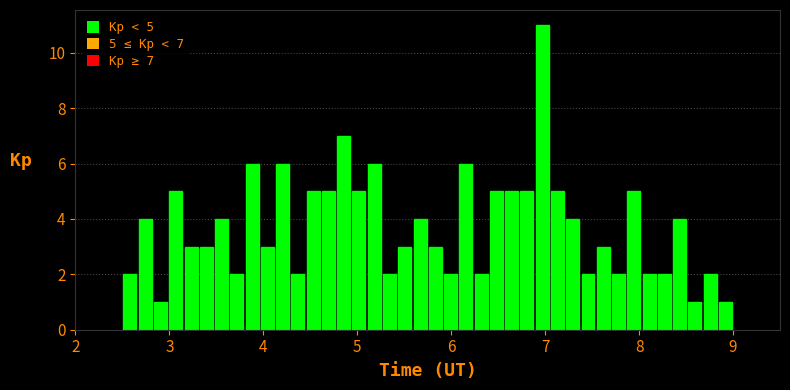

Around what value on the x-axis is the tallest bar? Give the approximate position of its centre, as read against the axis.

7.0